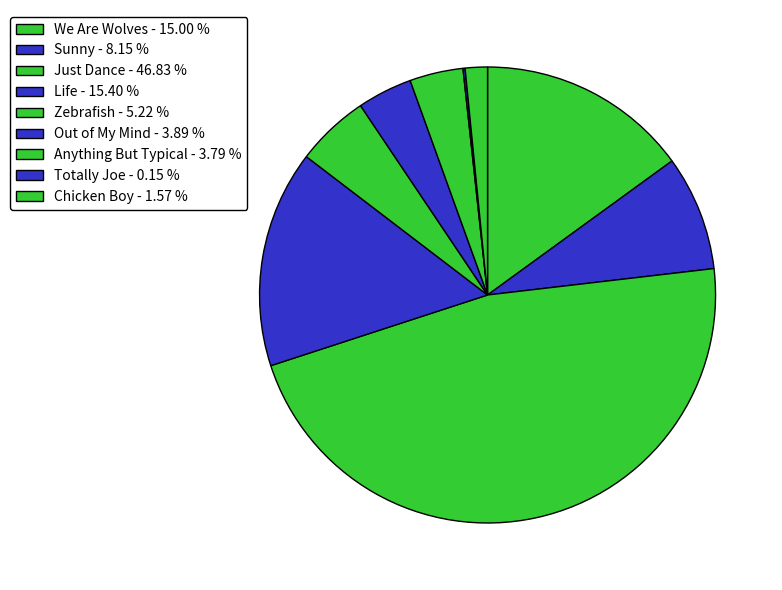

To the nearest percent, what is the difference between the largest and smallest slice percentages?

47%